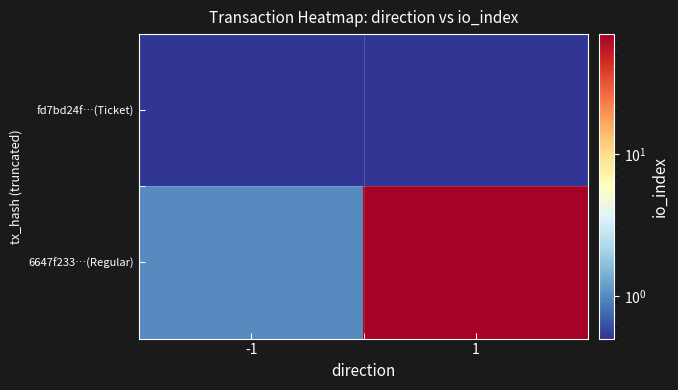

What is the maximum value shown in the chart?

68.0